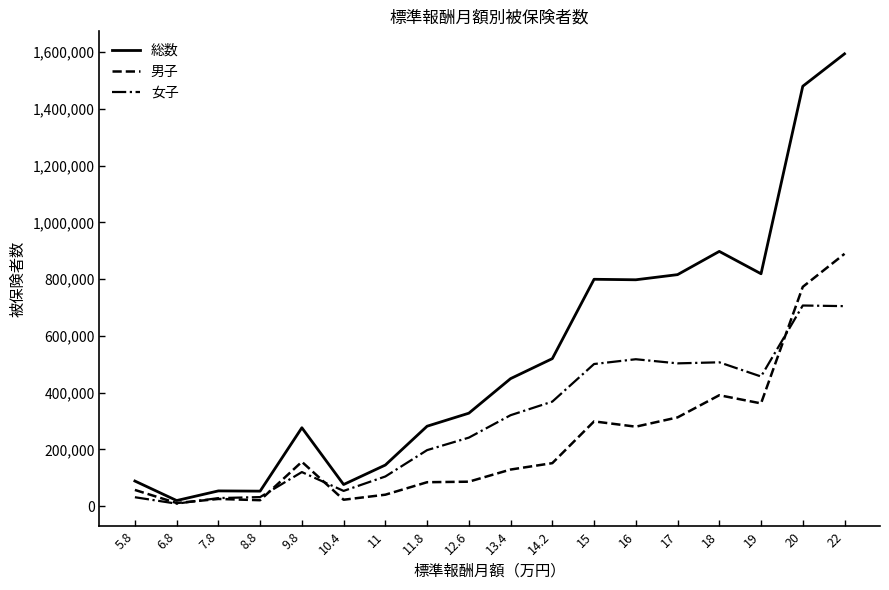

What is the difference between the maximum and second lowest values in the 男子 series?

868274